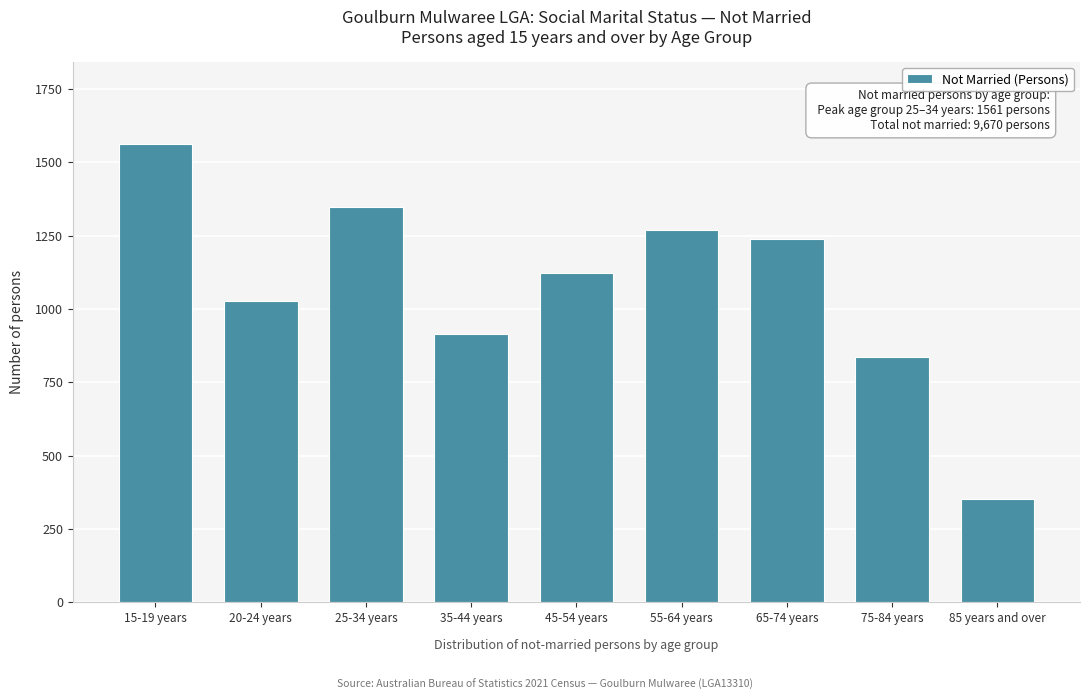

Reading left to right, extract all data points from this chart.

15-19 years=1561	20-24 years=1028	25-34 years=1346	35-44 years=915	45-54 years=1124	55-64 years=1270	65-74 years=1239	75-84 years=836	85 years and over=351